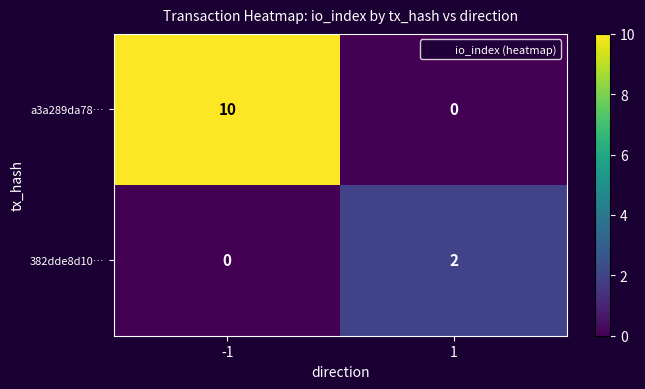

Reading left to right, what are all the values shown in this chart?

a3a289da78…: 10	0
382dde8d10…: 0	2